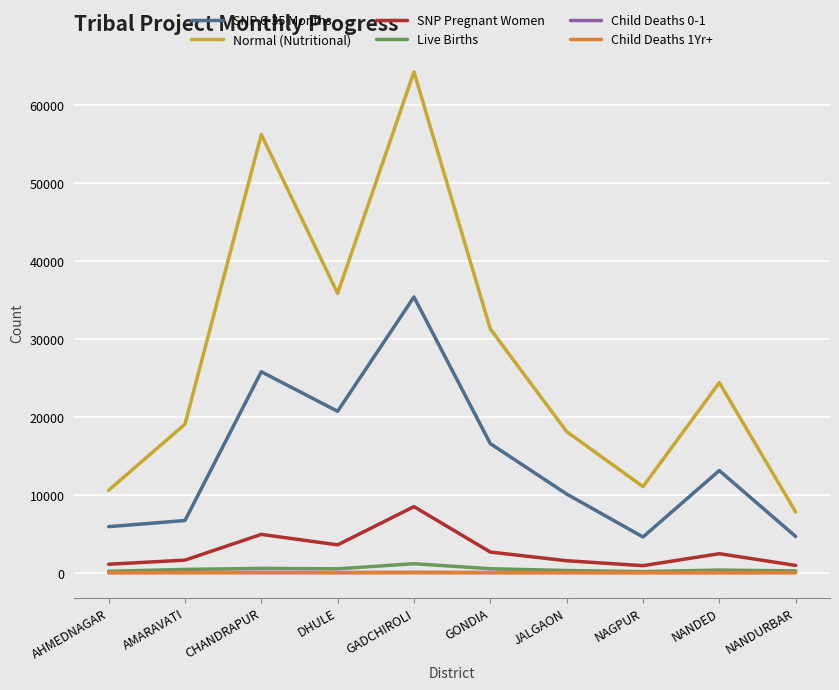

At which category does the chart reach its peak across all series?

GADCHIROLI